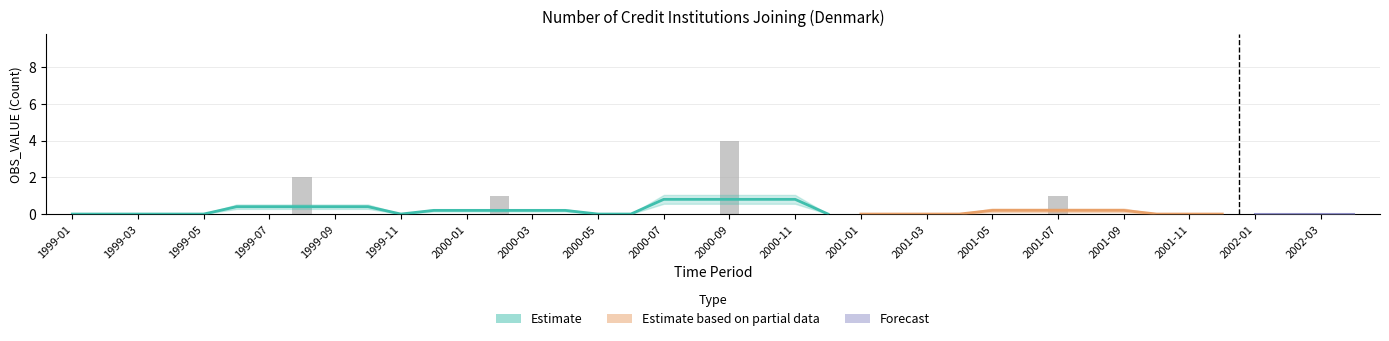

Reading right to left, list all the values displayed in this chart.

2002-04=0	2002-03=0	2002-02=0	2002-01=0	2001-12=0	2001-11=0	2001-10=0	2001-09=0	2001-08=0	2001-07=1	2001-06=0	2001-05=0	2001-04=0	2001-03=0	2001-02=0	2001-01=0	2000-12=0	2000-11=0	2000-10=0	2000-09=4	2000-08=0	2000-07=0	2000-06=0	2000-05=0	2000-04=0	2000-03=0	2000-02=1	2000-01=0	1999-12=0	1999-11=0	1999-10=0	1999-09=0	1999-08=2	1999-07=0	1999-06=0	1999-05=0	1999-04=0	1999-03=0	1999-02=0	1999-01=0